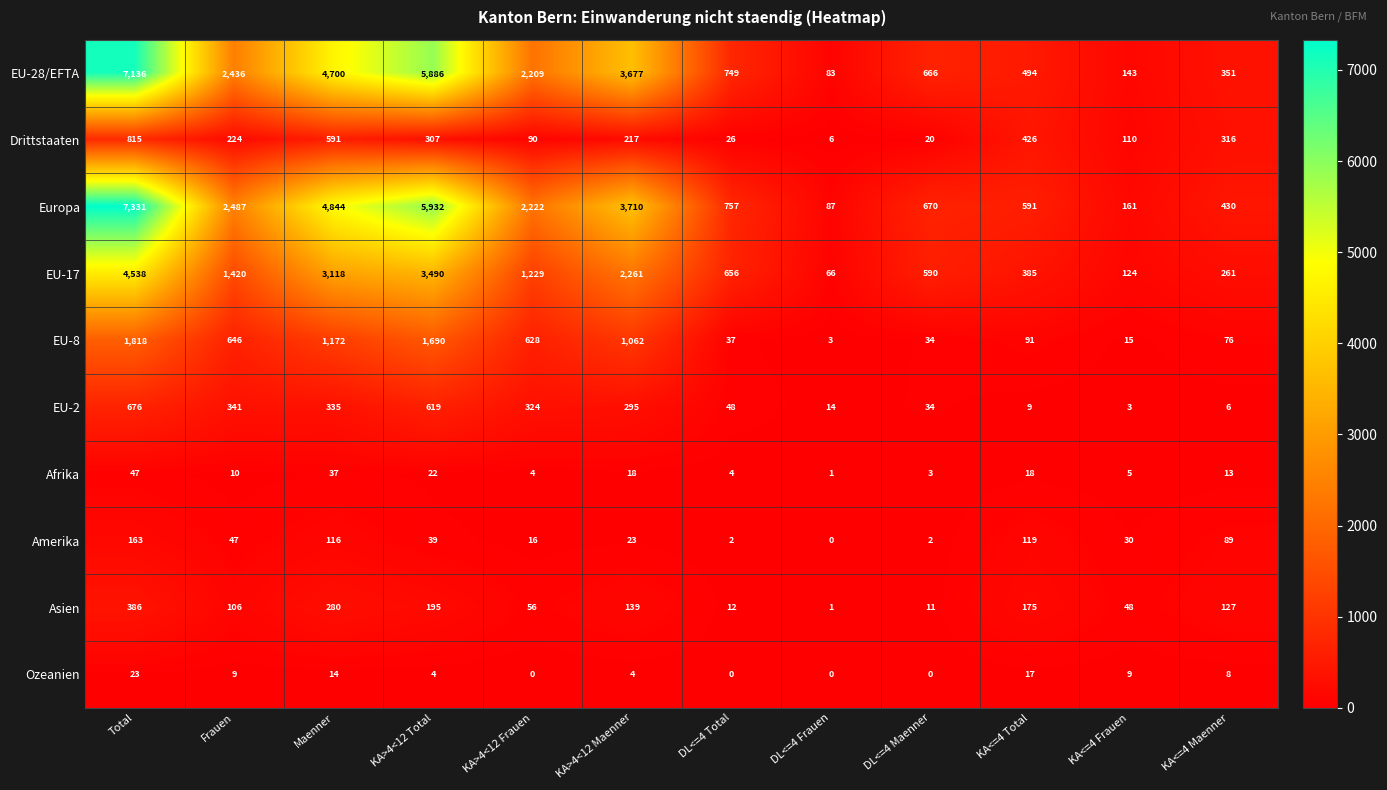

What is the maximum value shown in the chart?

7331